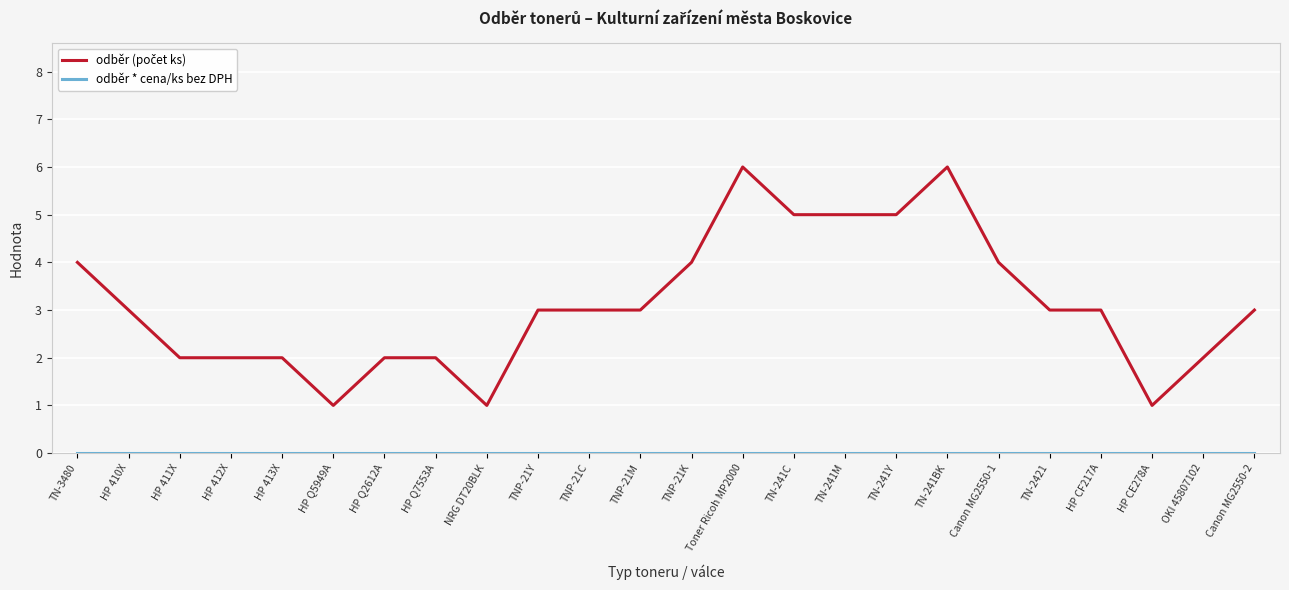

What is the greatest value displayed?

6